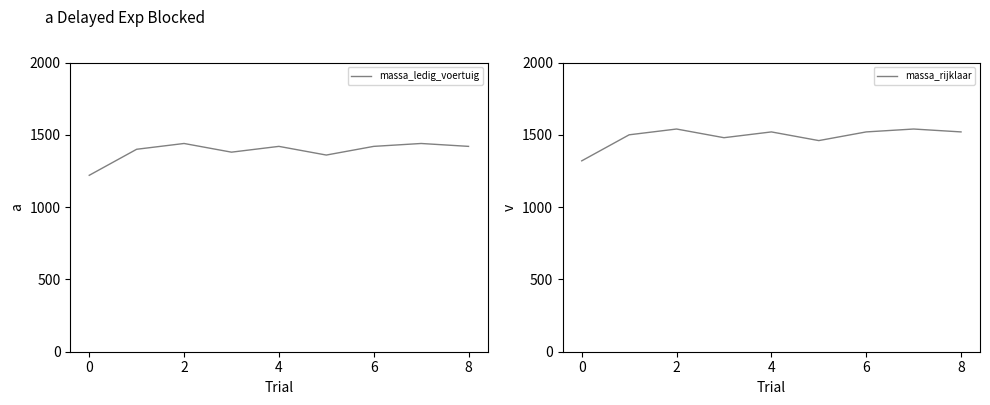

How many interior local peaks does the massa_ledig_voertuig series have?

3